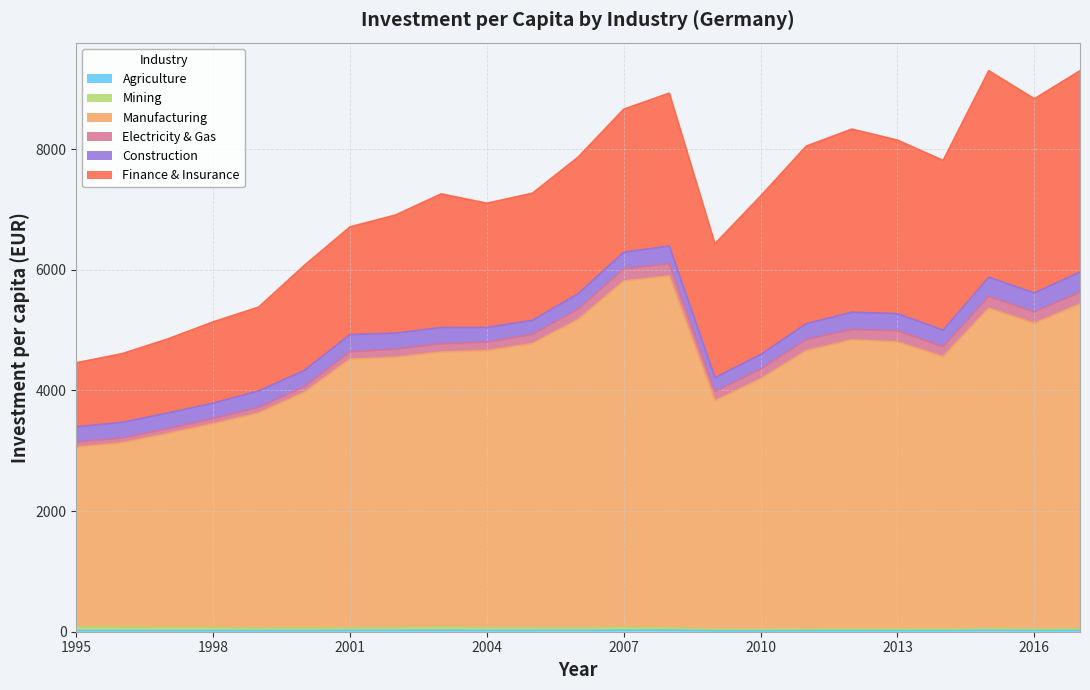

The Electricity & Gas series shows 84.6 at 1995. True or false?

True